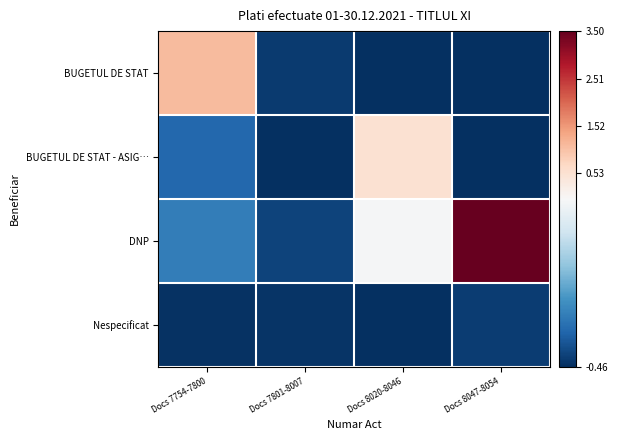

What is the greatest value displayed?

3.5